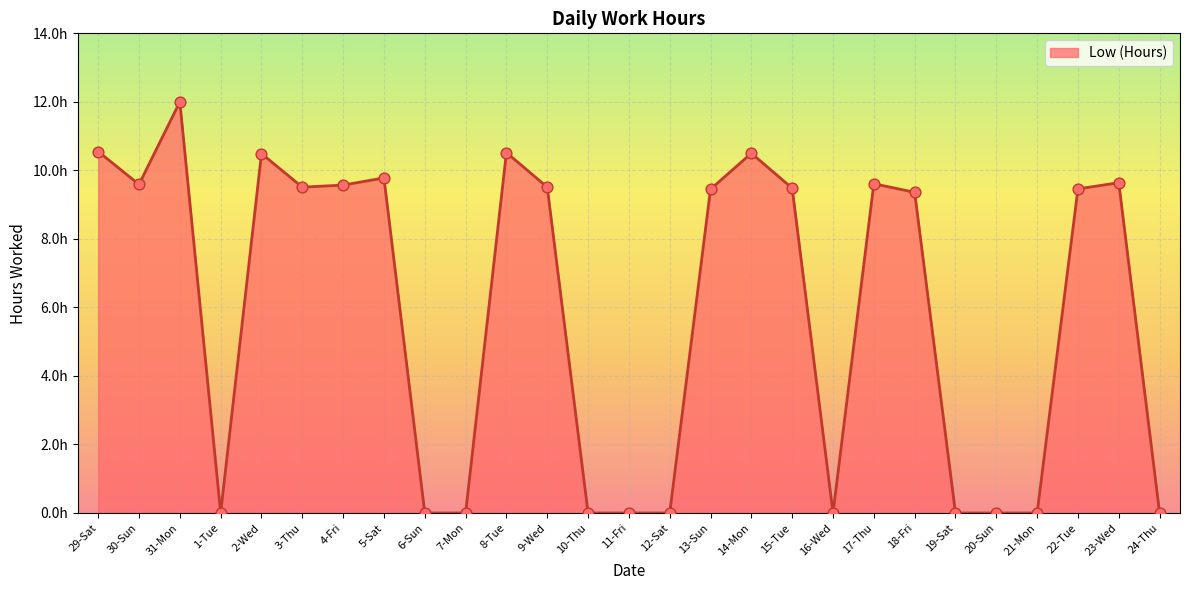

What is the ratio of the value at 18-Fri to the value at 22-Tue?

1.0